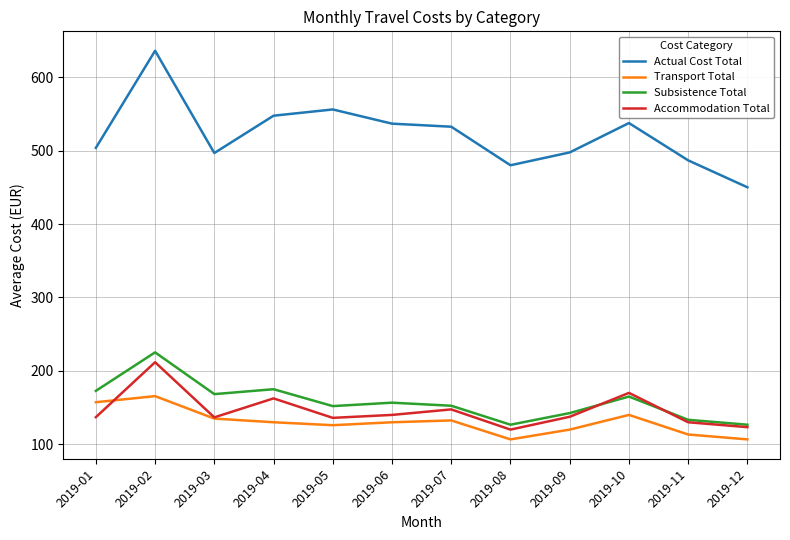

Read the Actual Cost Total value at 2019-04.

547.5